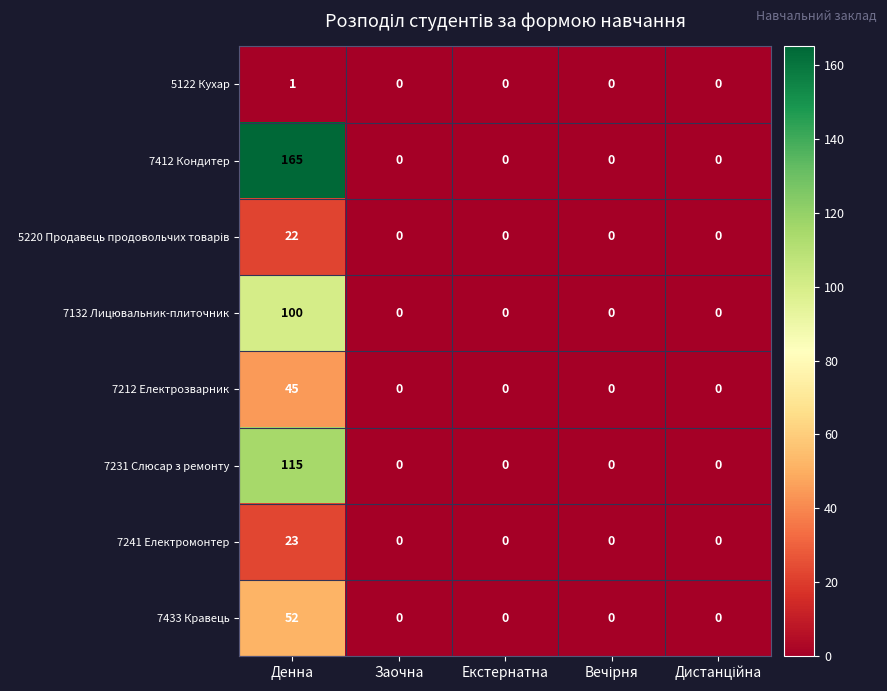

What is the maximum value shown in the chart?

165